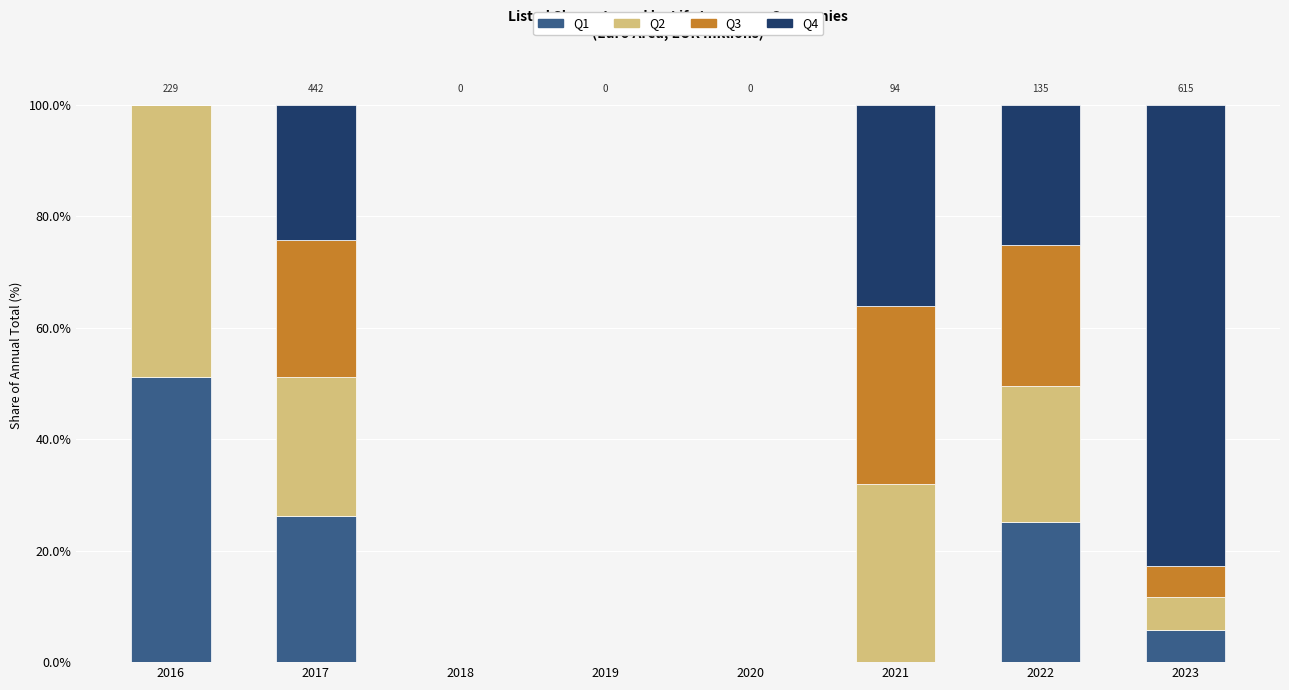

What is the maximum value for Q1?

51.1